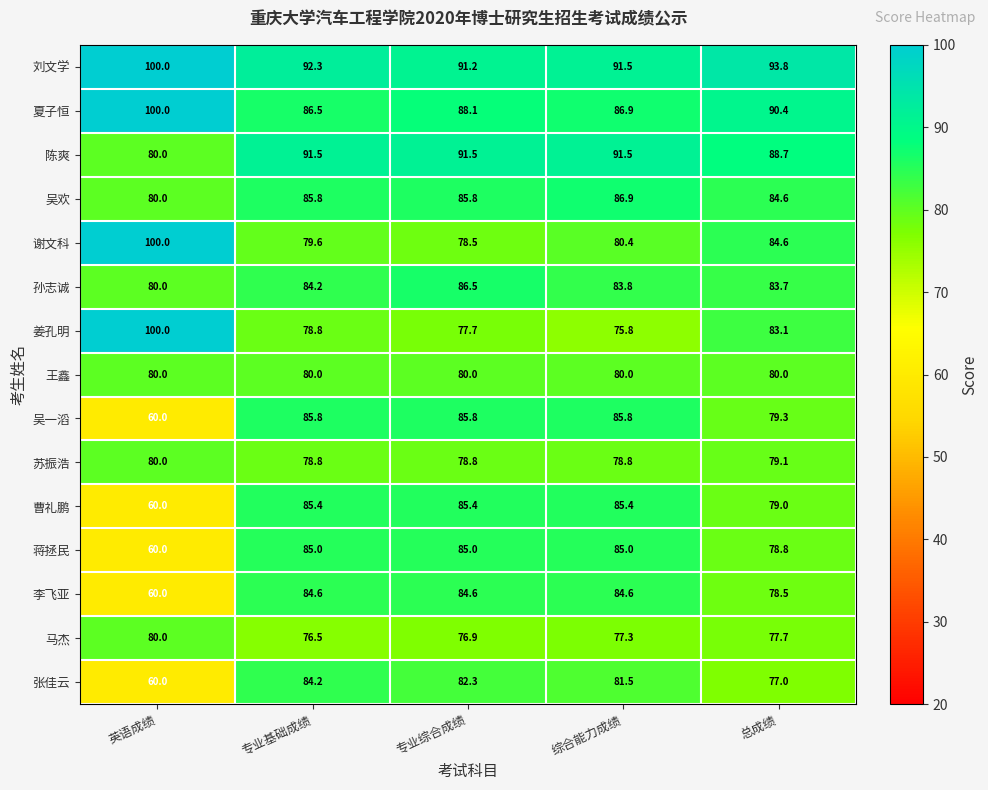

True or false: 曹礼鹏 has a value of 85.4 at 专业基础成绩.

True